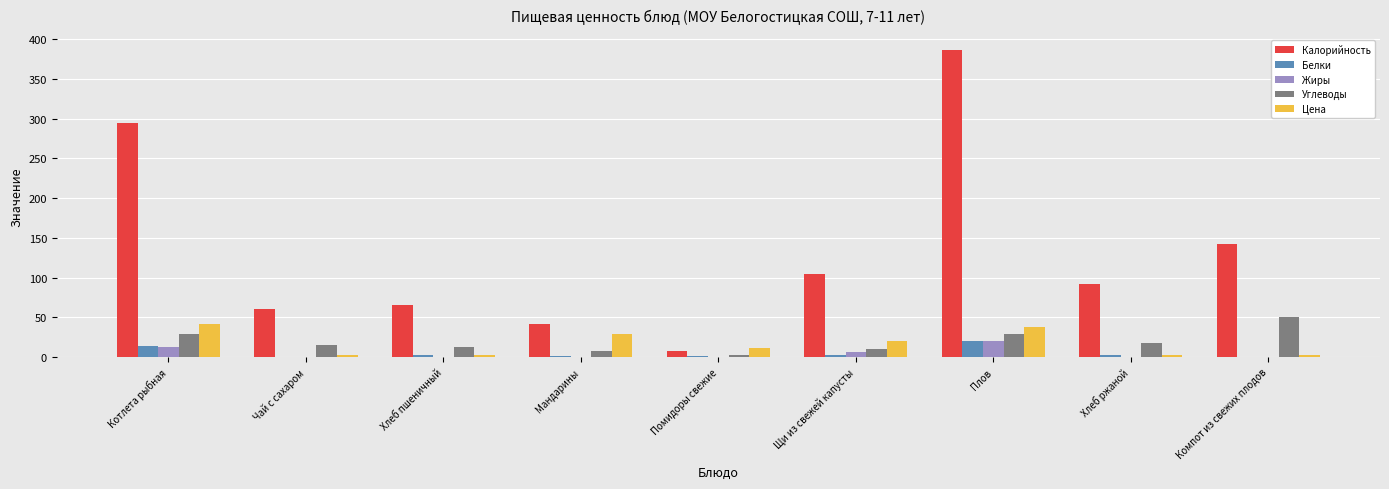

At which label is Калорийность closest to 197?

Компот из свежих плодов